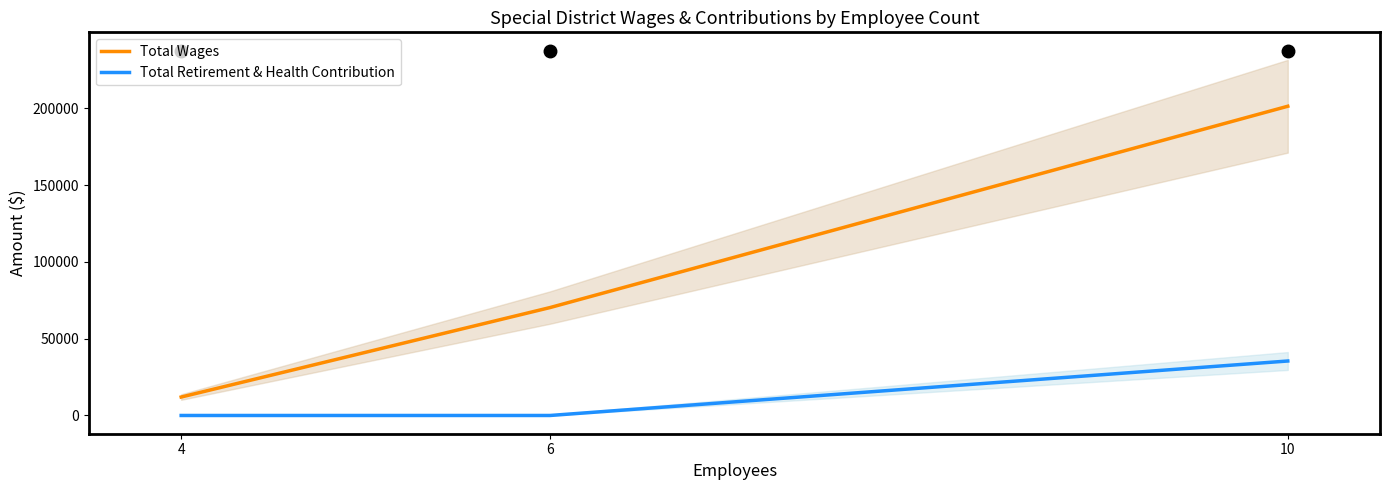

The Total Retirement & Health Contribution series shows 60279 at 10. True or false?

False